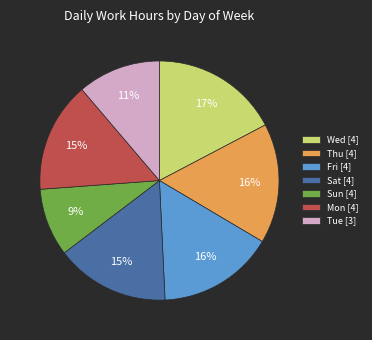

Approximately how many times larger is the value at Wed [4] compared to Thu [4]?

1.1